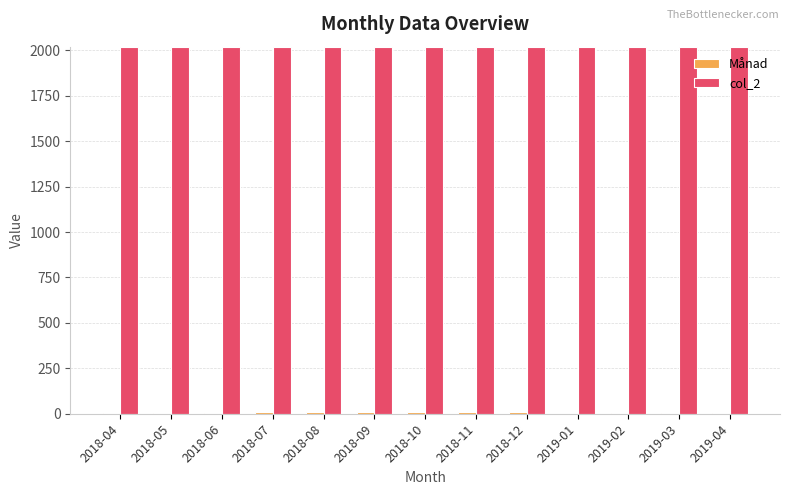

Which series has the largest total across all categories?

col_2